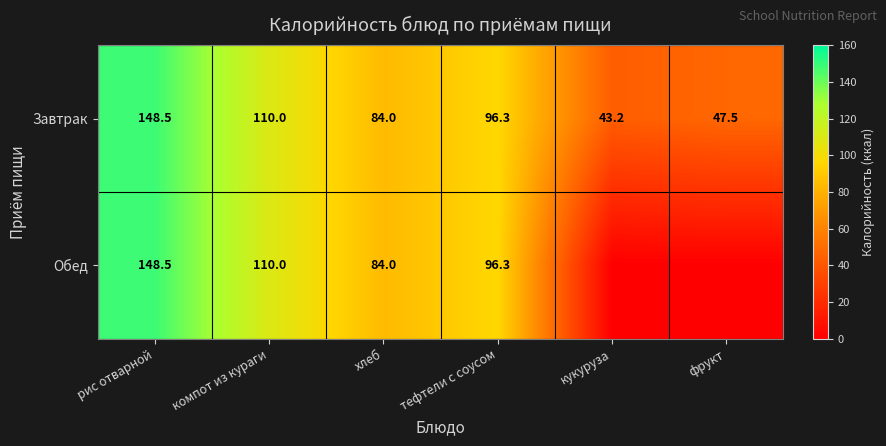

Count the number of data series in this chart.

2